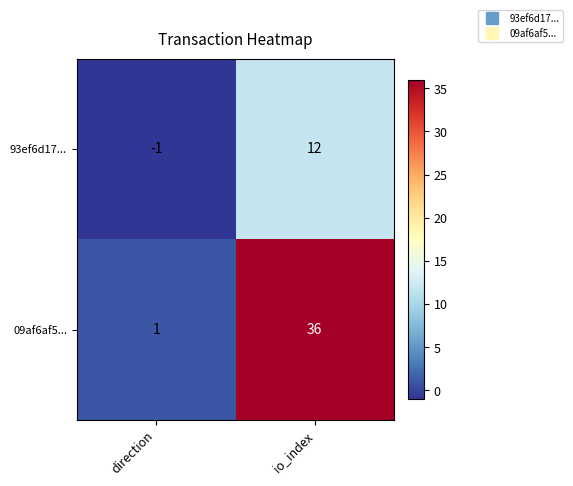

Which category has the highest value across all series?

io_index